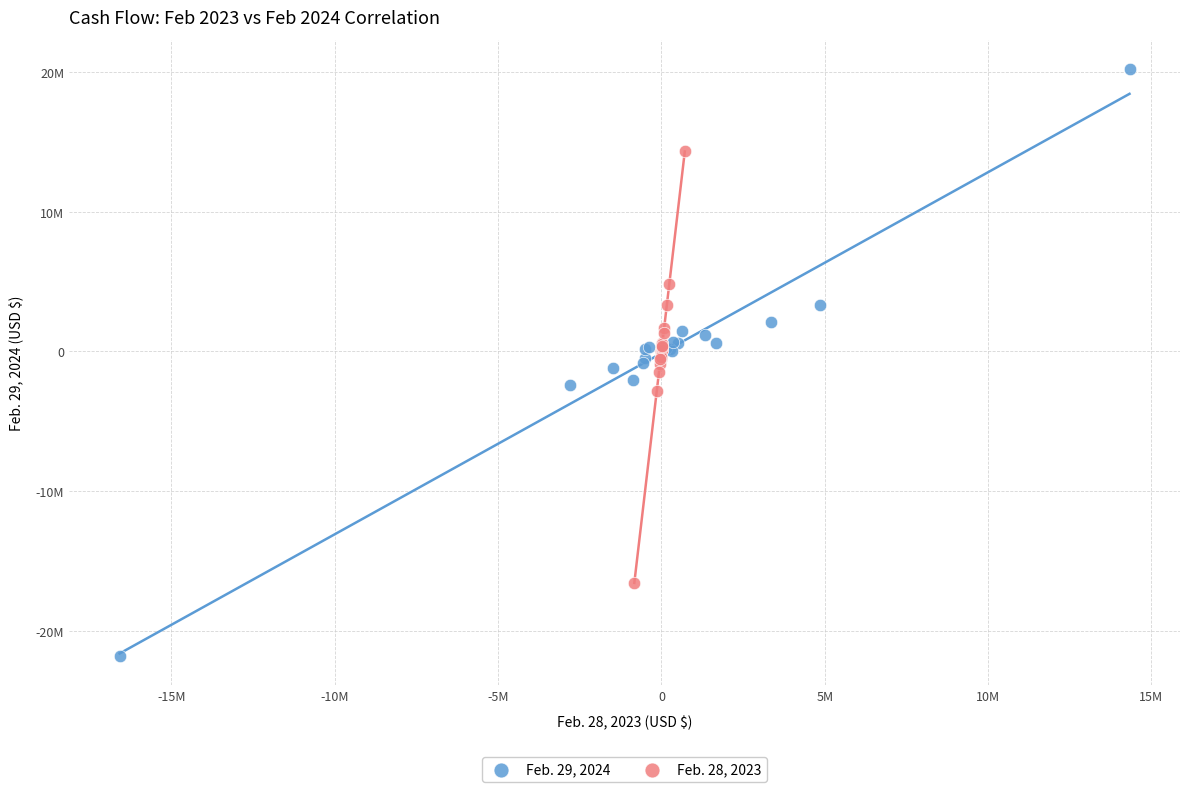

Which series has the largest Y range (max minus min)?

Feb. 29, 2024